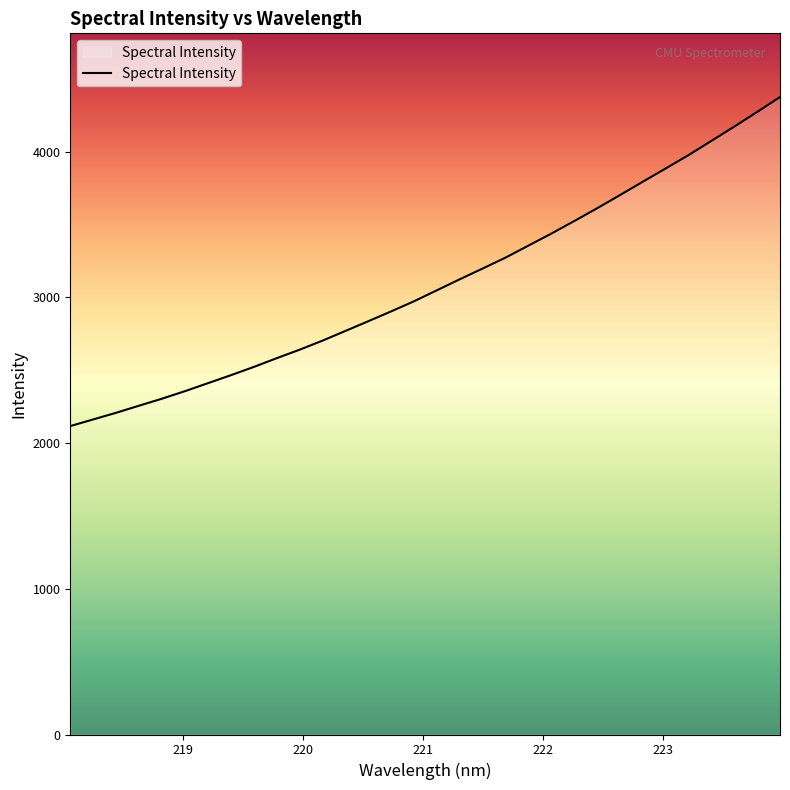

What is the difference between the maximum and minimum values?

2258.2